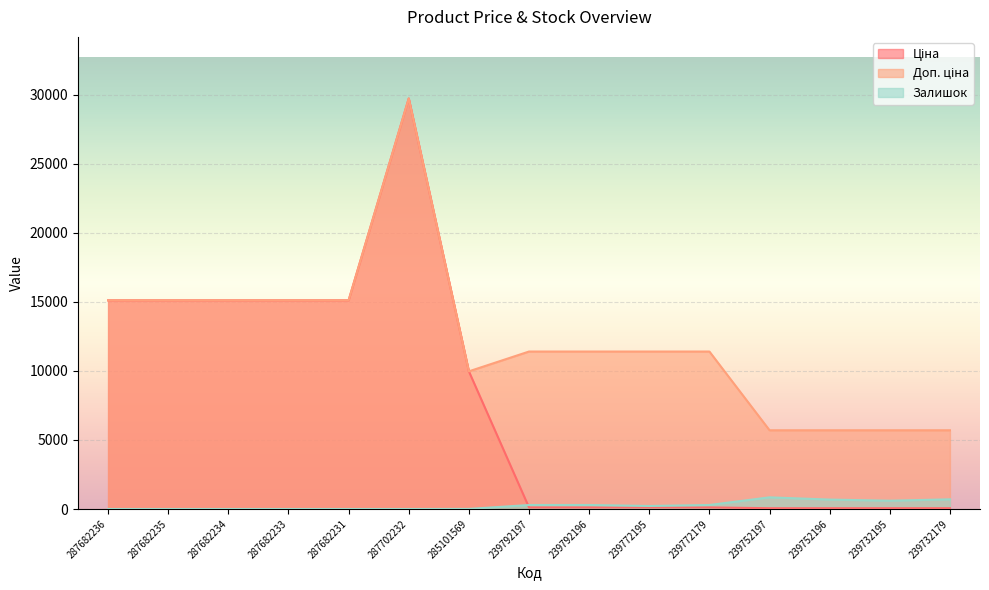

Rank the categories by Ціна value from highest to lowest.

287702232, 287682236, 287682235, 287682234, 287682233, 287682231, 285101569, 239792197, 239792196, 239772195, 239772179, 239752197, 239752196, 239732195, 239732179